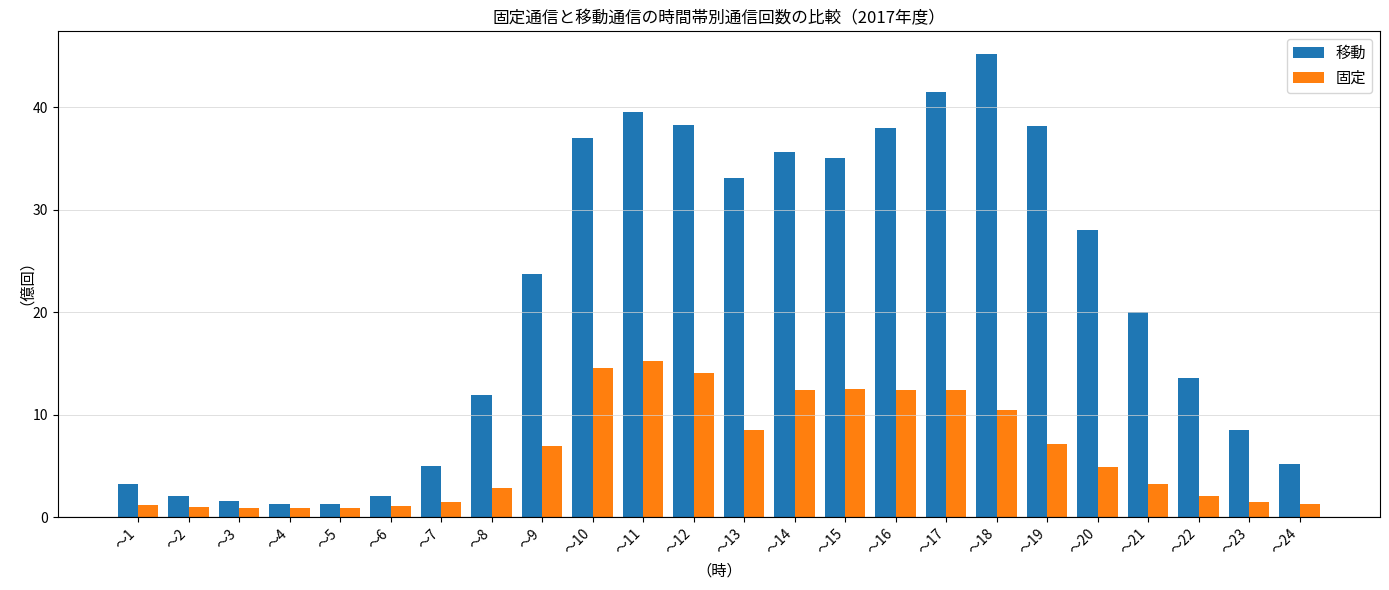

What is the sum of the 移動 values at ～23 and ～21?

28.5